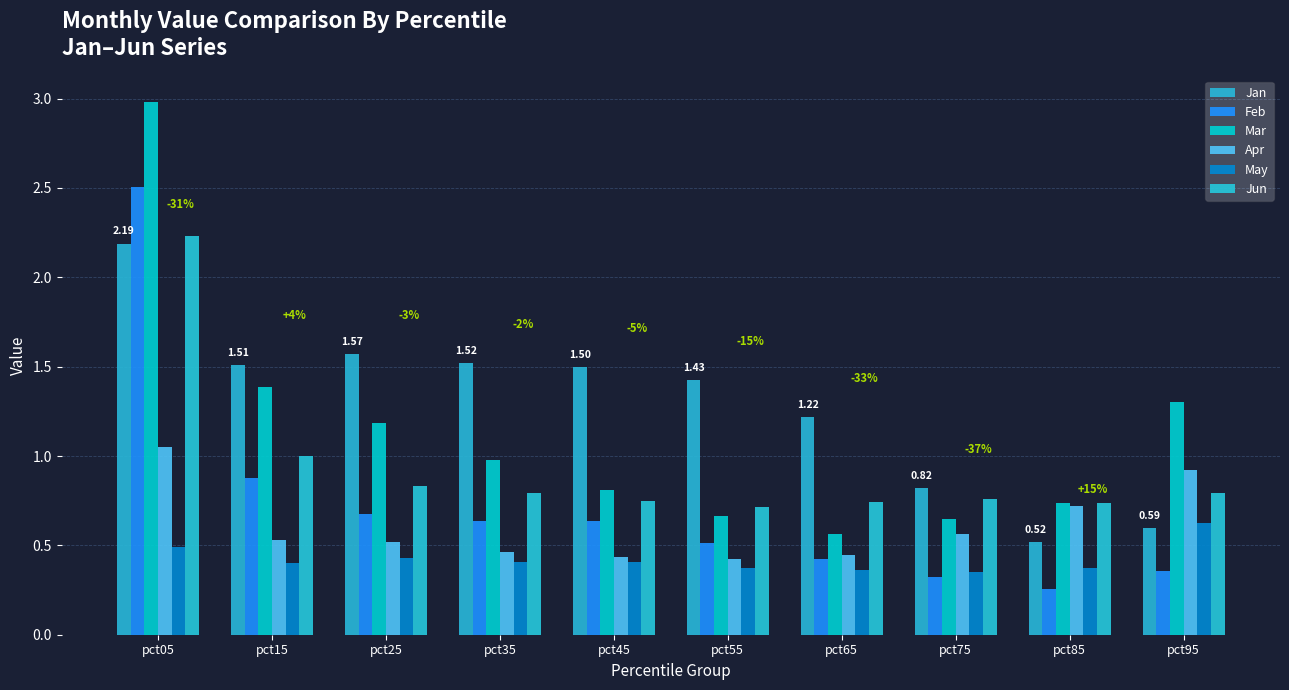

Rank the series by their maximum value, from lowest to highest.

May, Apr, Jan, Jun, Feb, Mar